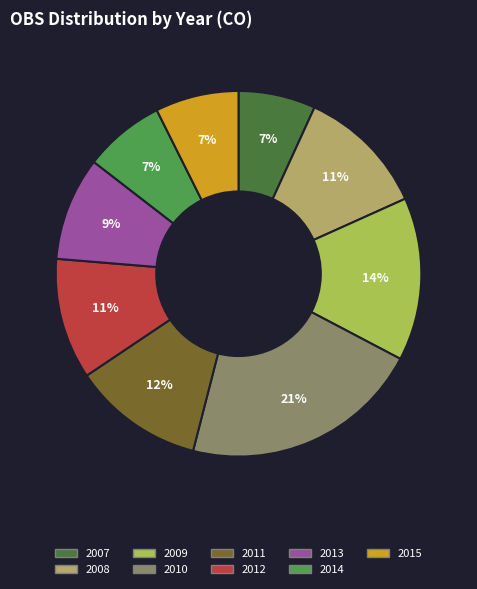

Is it true that 2007 is 7% of the pie?

True